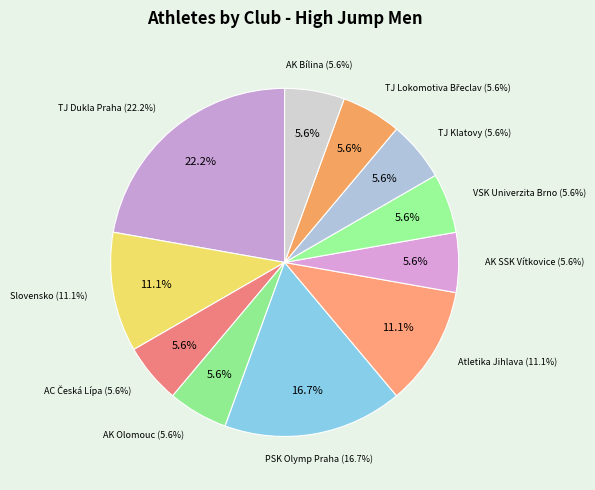

Is there a majority slice in this chart?

No